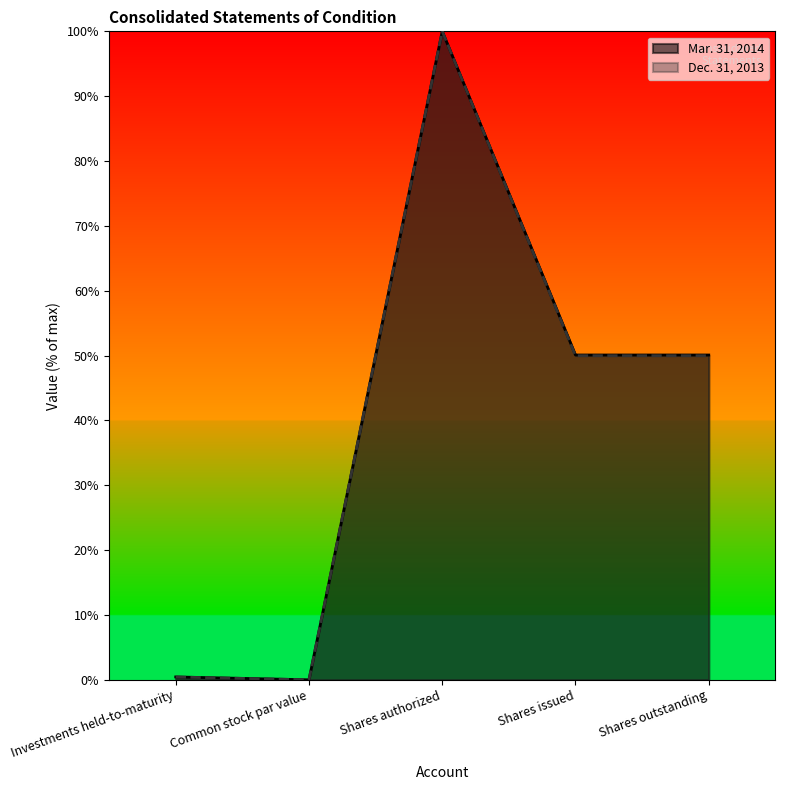

True or false: Dec. 31, 2013 and Mar. 31, 2014 cross at least once.

False